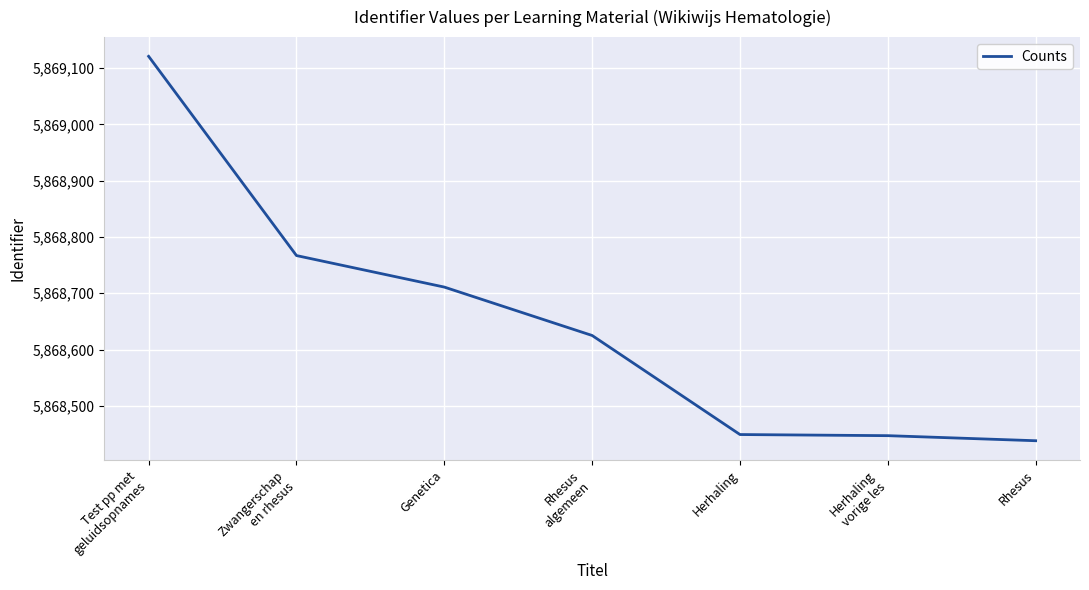

What is the approximate value at Rhesus
algemeen, to the nearest 100?

5868600